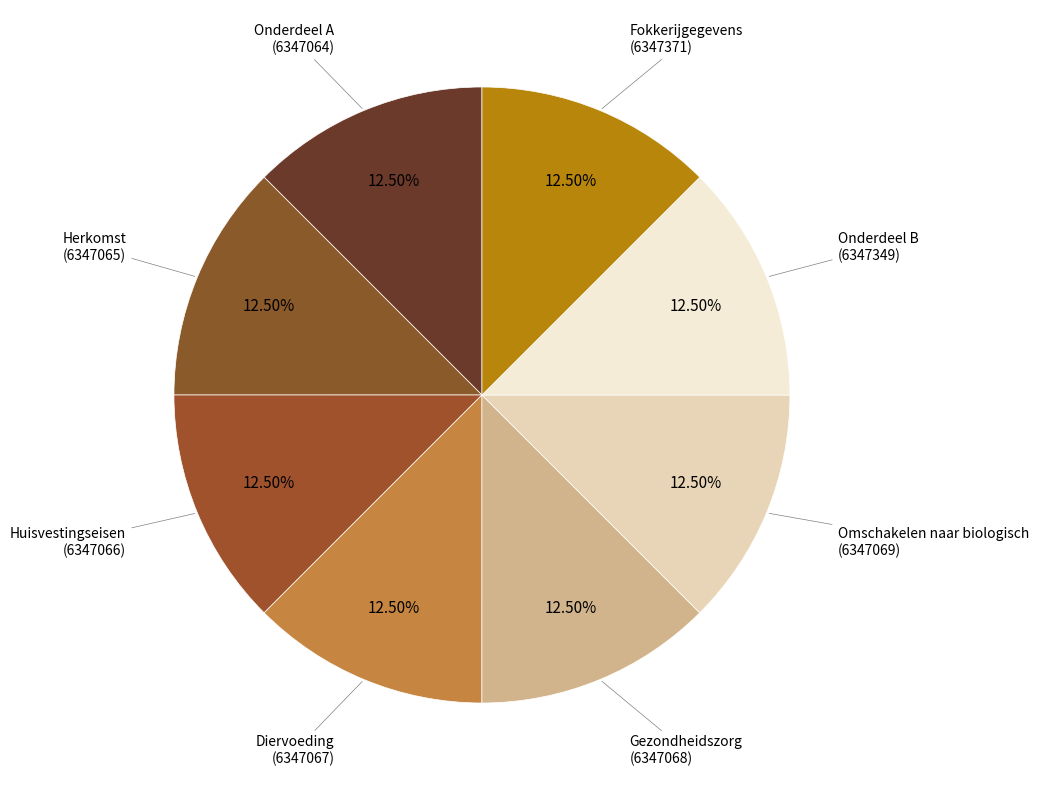

How many segments does this pie chart have?

8